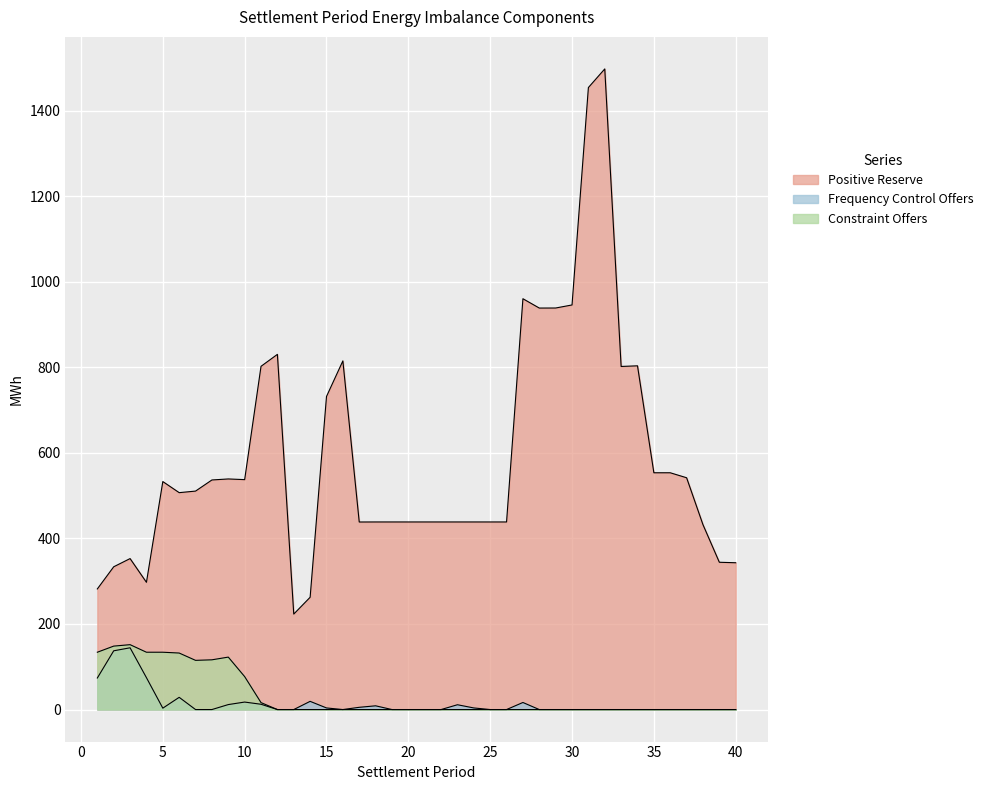

What value does the Frequency Control Offers series have at 27?

16.5